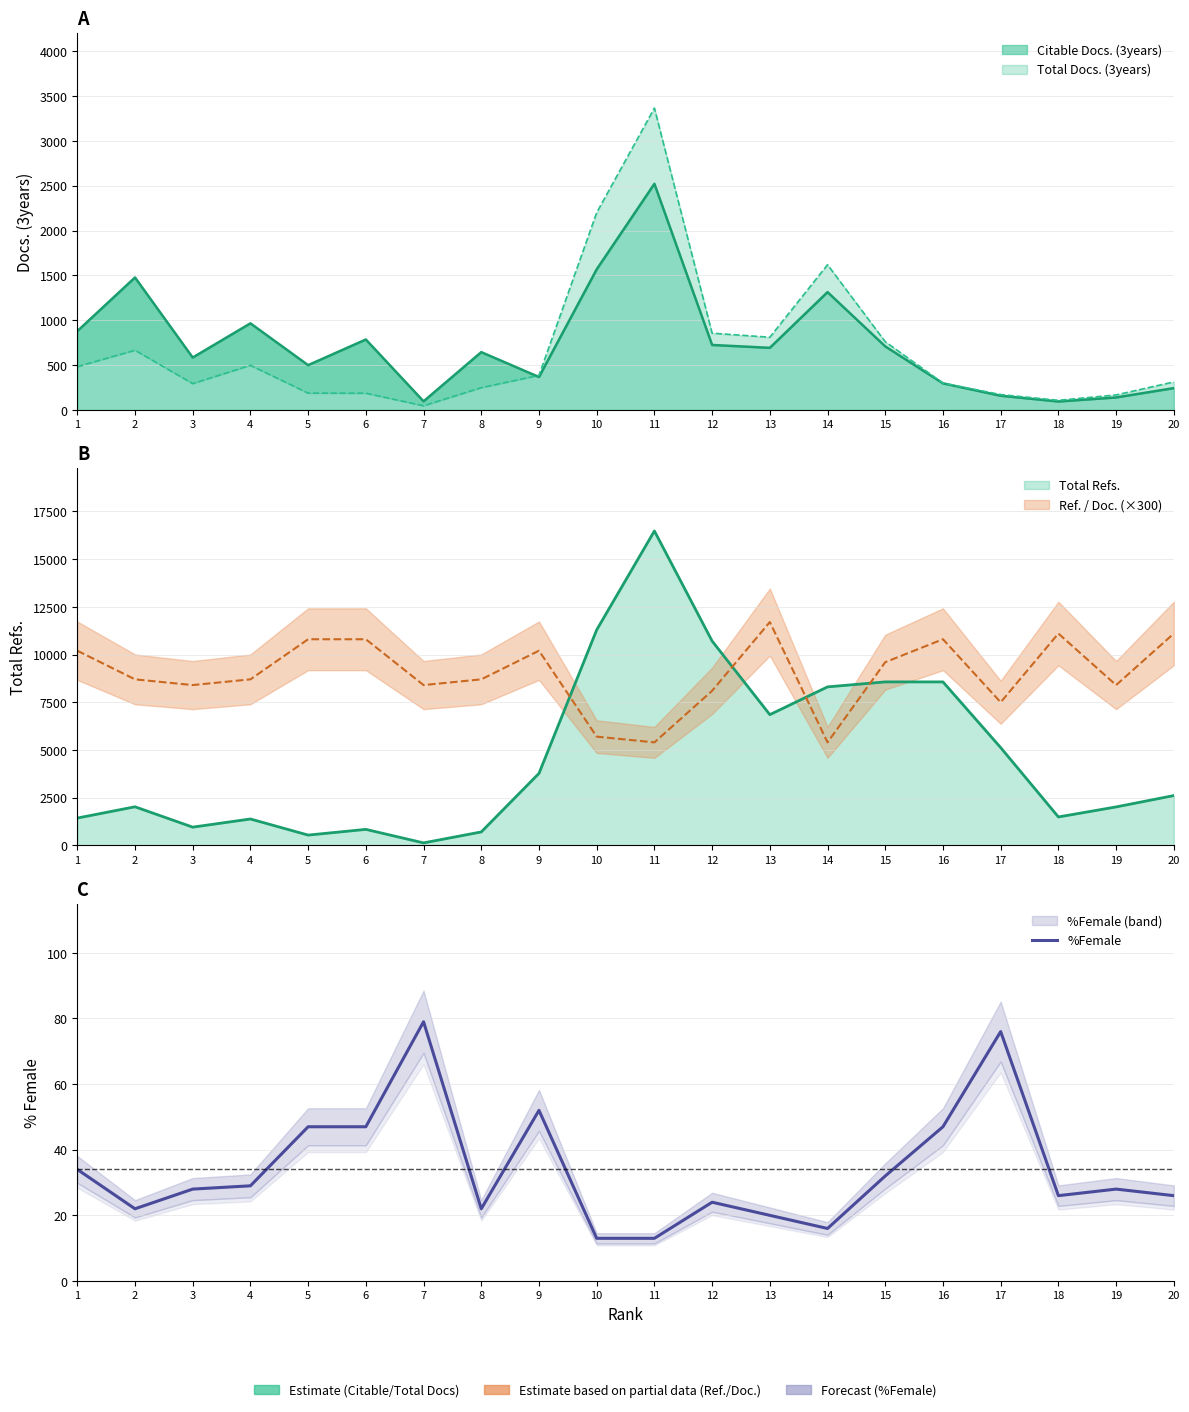

True or false: there are more than 1 points higher than both neighbors.

True